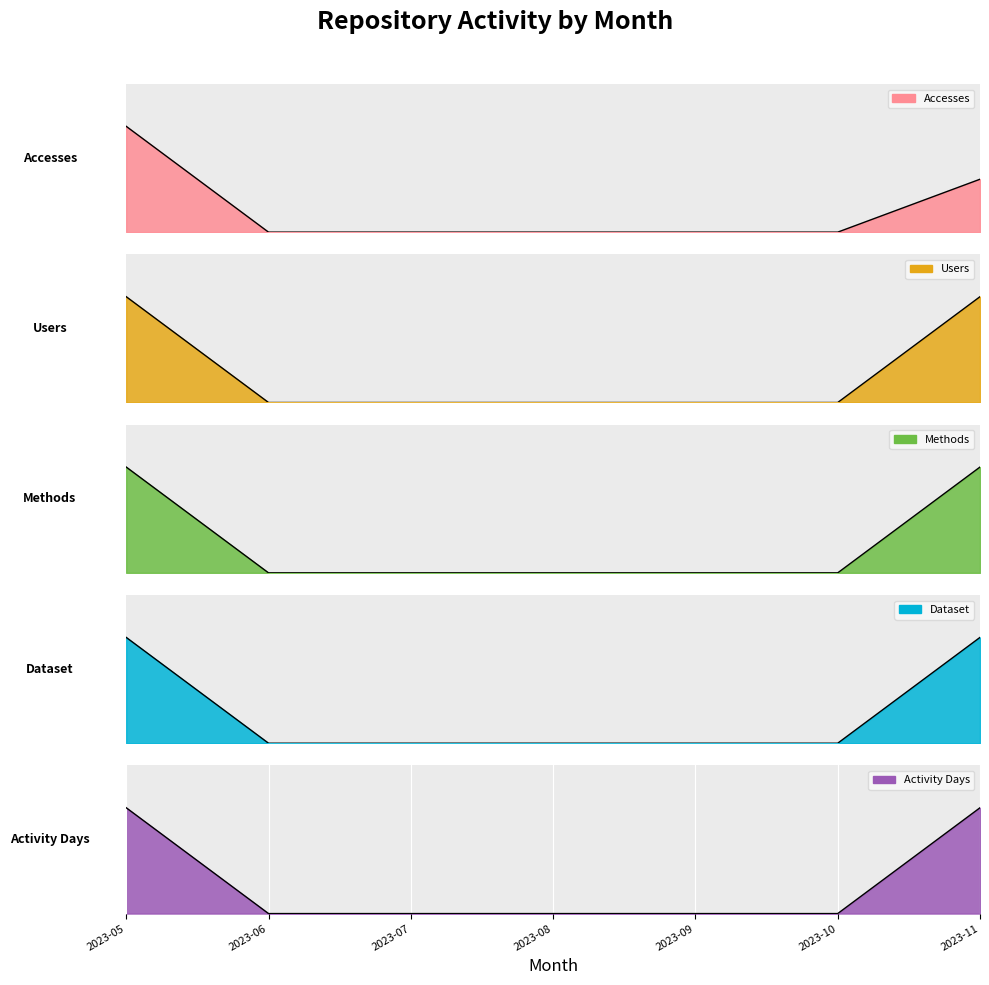

What is the difference between the Dataset values at 2023-11 and 2023-06?

1